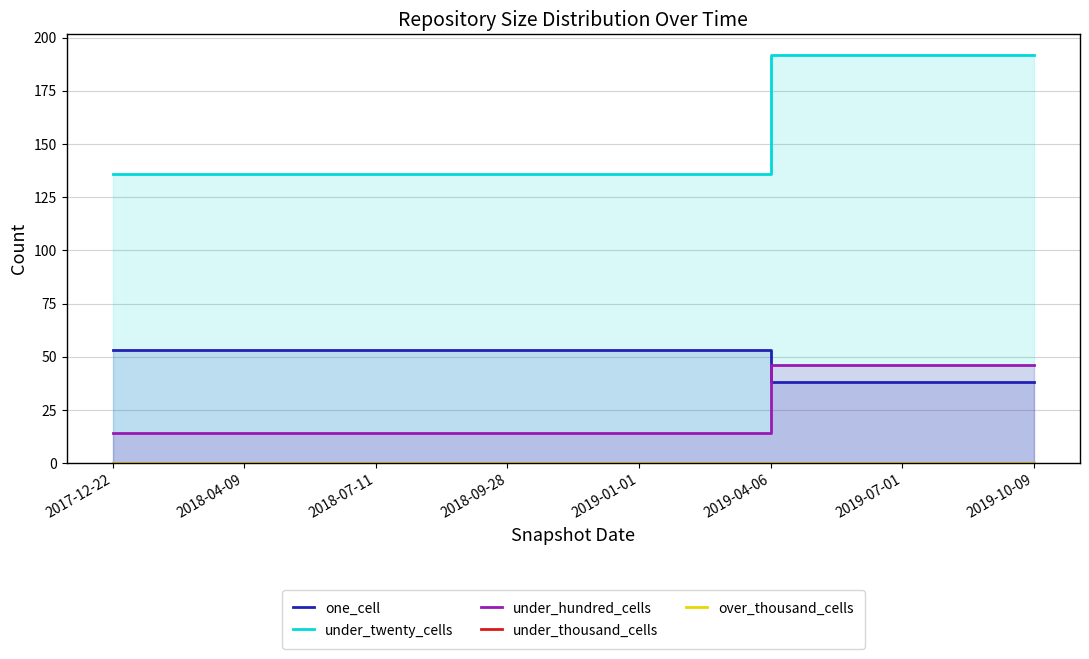

Between 2017-12-22 and 2019-04-06, which series saw the biggest shift?

under_twenty_cells